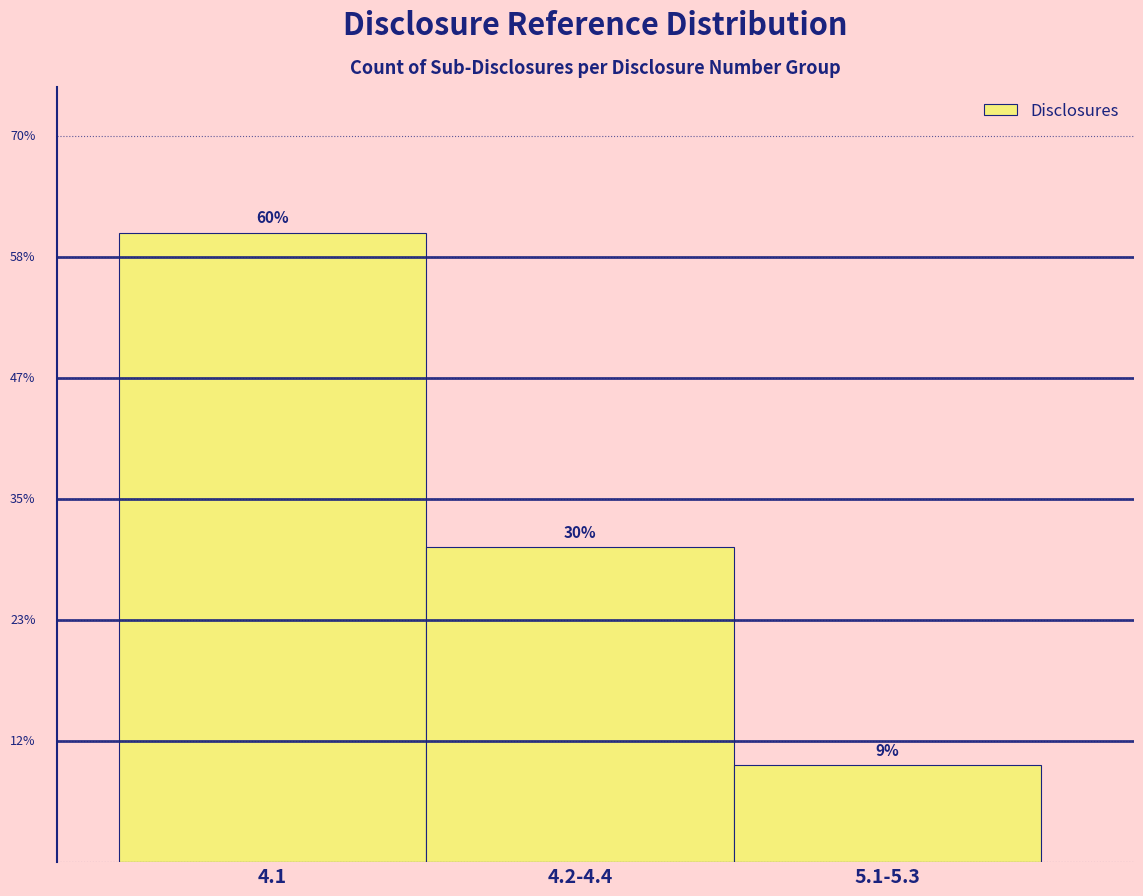

Are the bars horizontal?

No